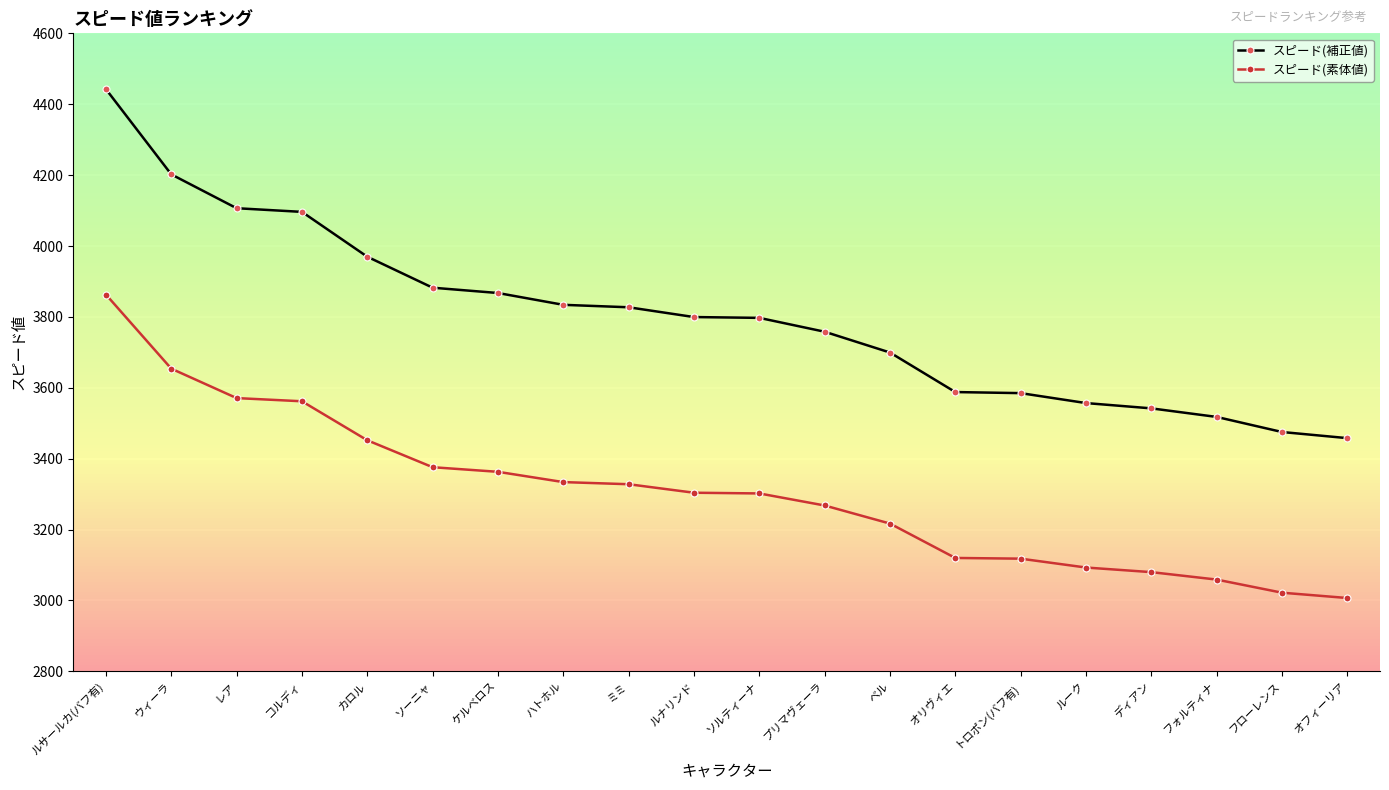

True or false: スピード(補正値) and スピード(素体値) intersect in this chart.

False